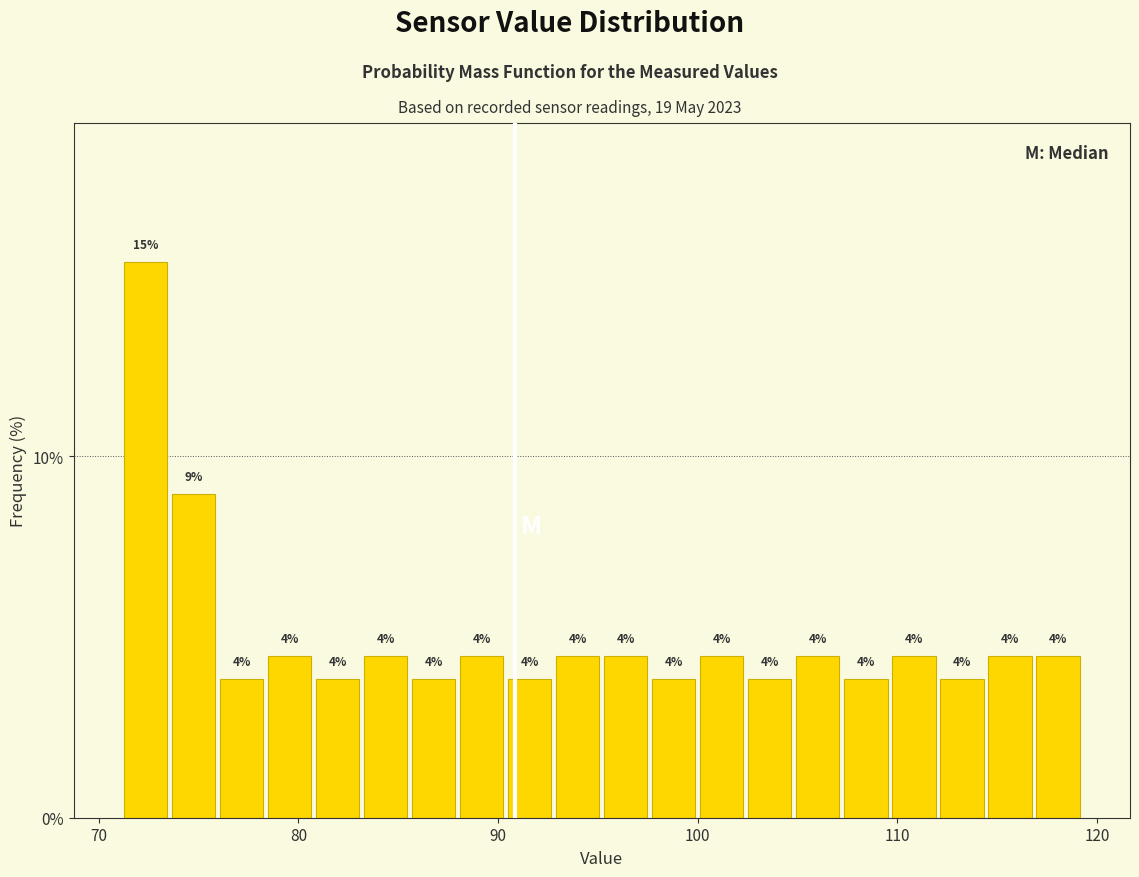

Read against the x-axis, roughly where is the centre of the tallest bar?

72